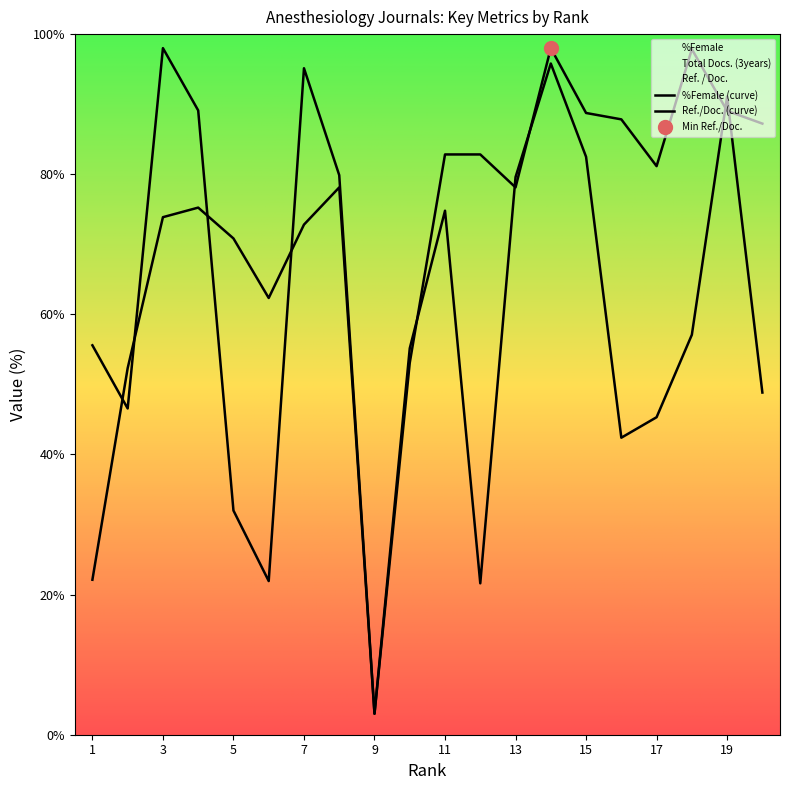

List the series in order of their overall mean, lowest first.

%Female, Ref. / Doc.